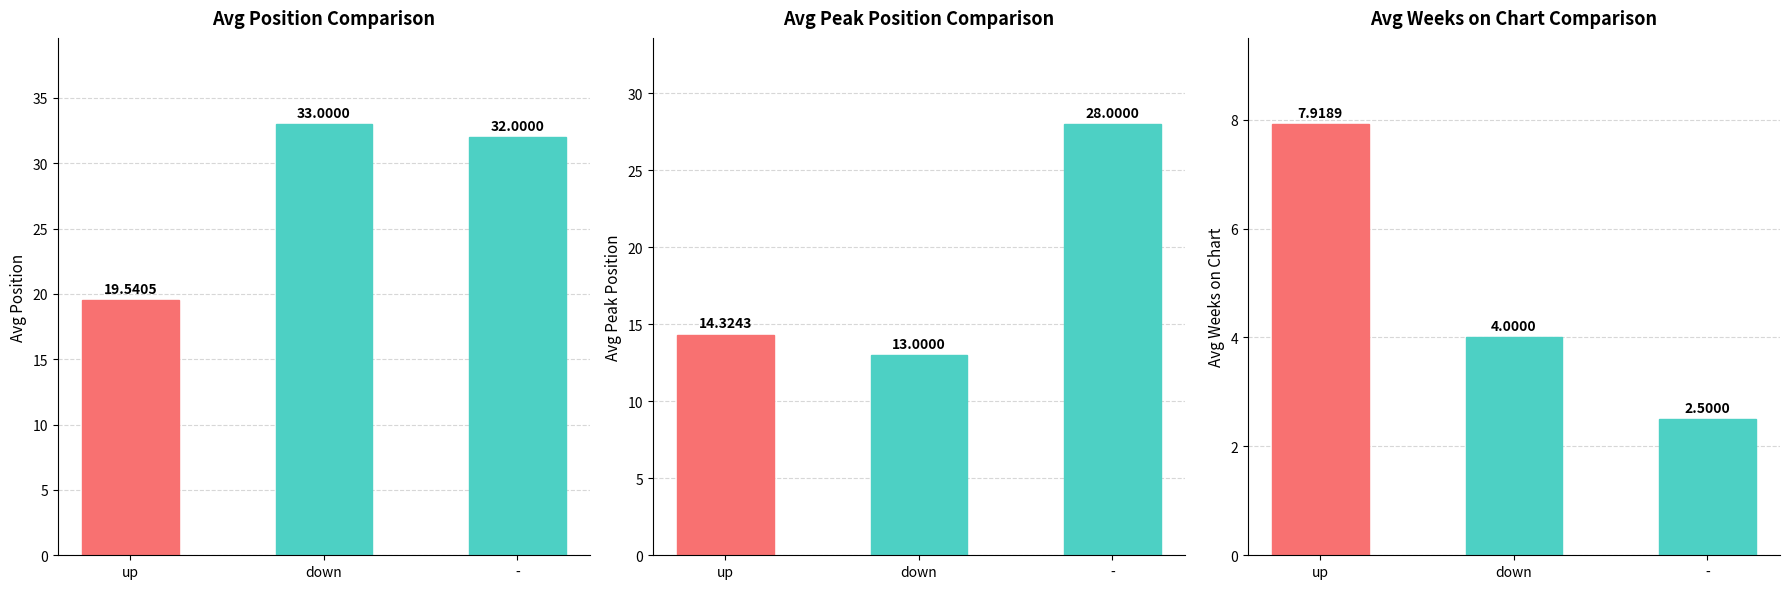

At avg_weeks_on_chart, list the series in order from largest to smallest.

up, down, -